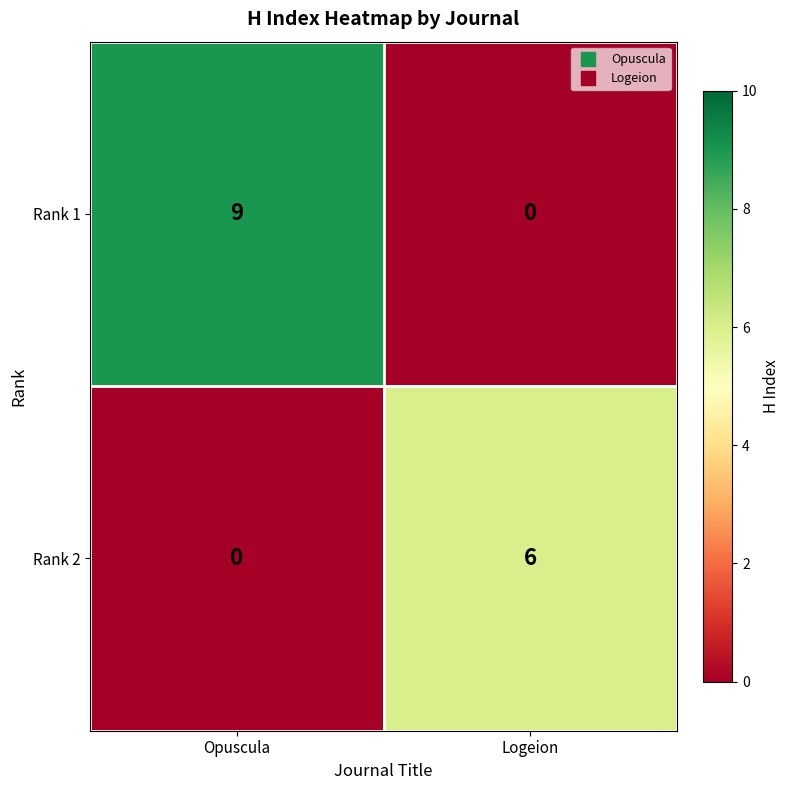

True or false: Rank 1 has a value of 3 at Logeion.

False